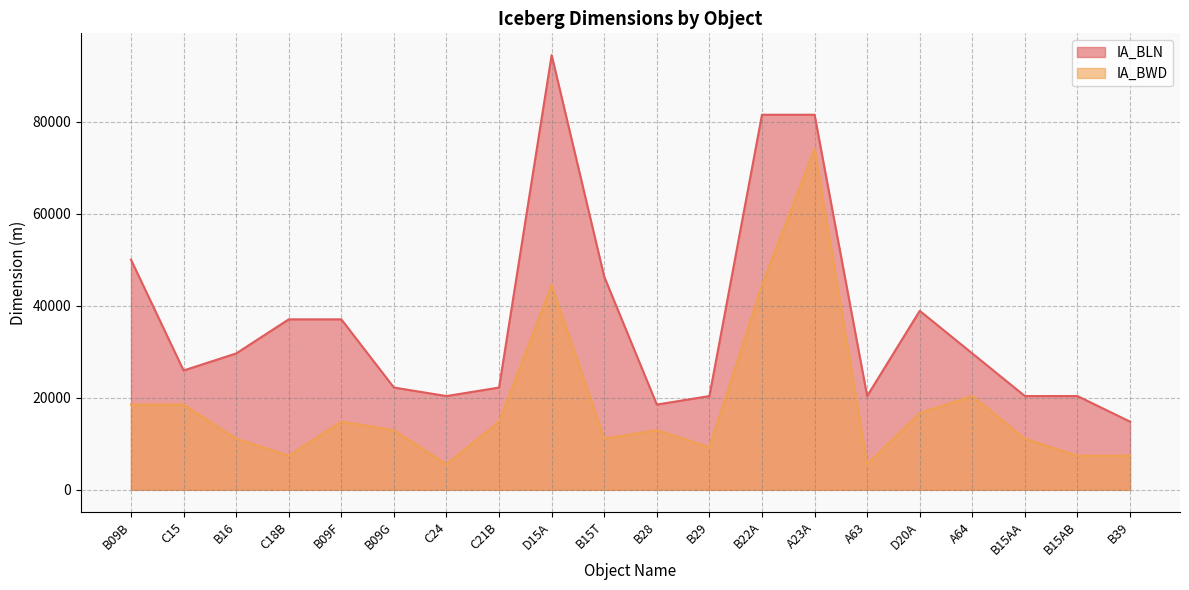

What is the minimum value shown in the chart?

5556